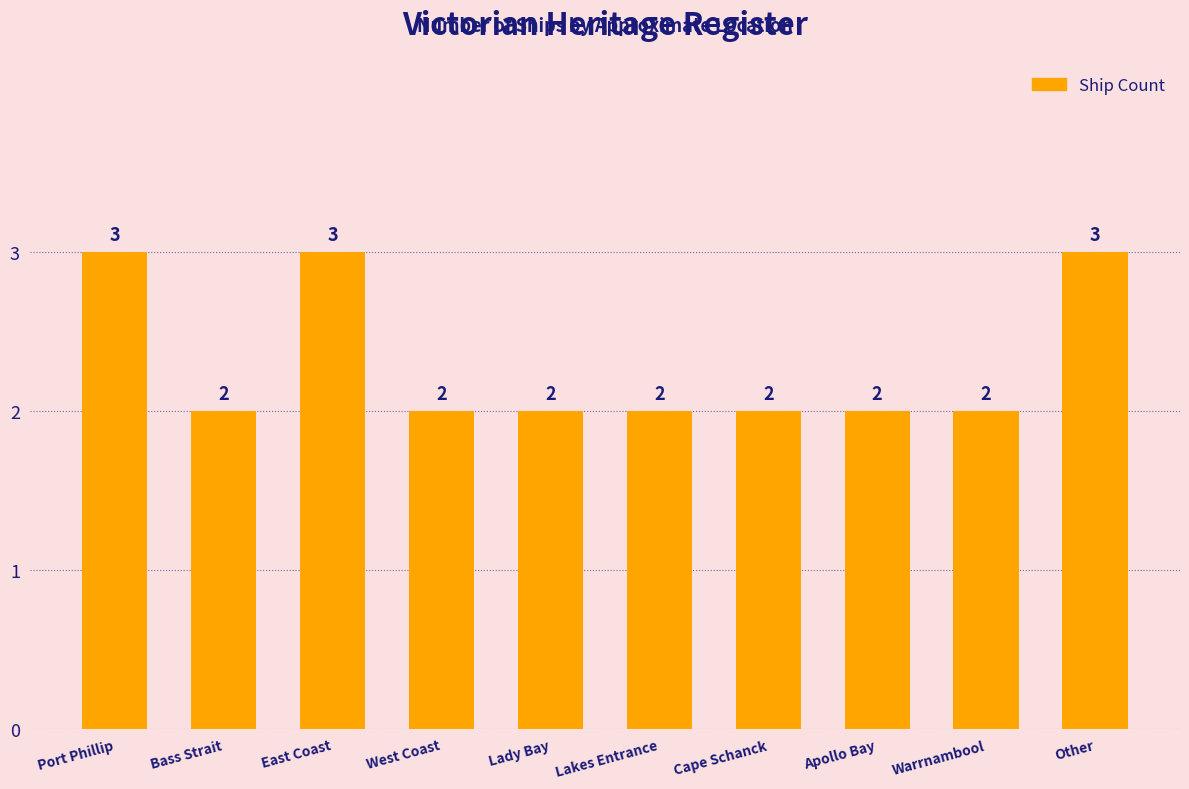

What is the label of the 10th bar from the right?

Port Phillip